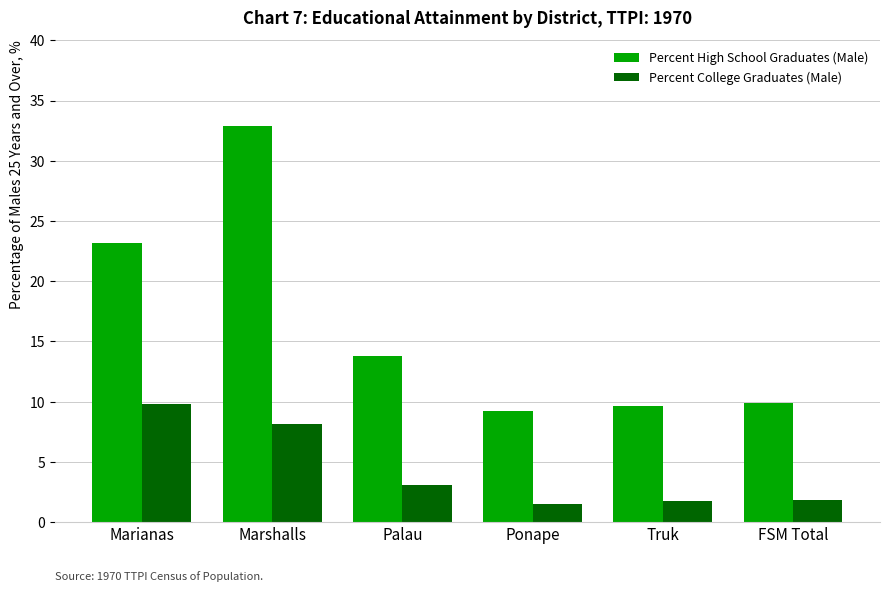

Is the value of Percent High School Graduates (Male) at Truk greater than the value of Percent College Graduates (Male) at Palau?

Yes